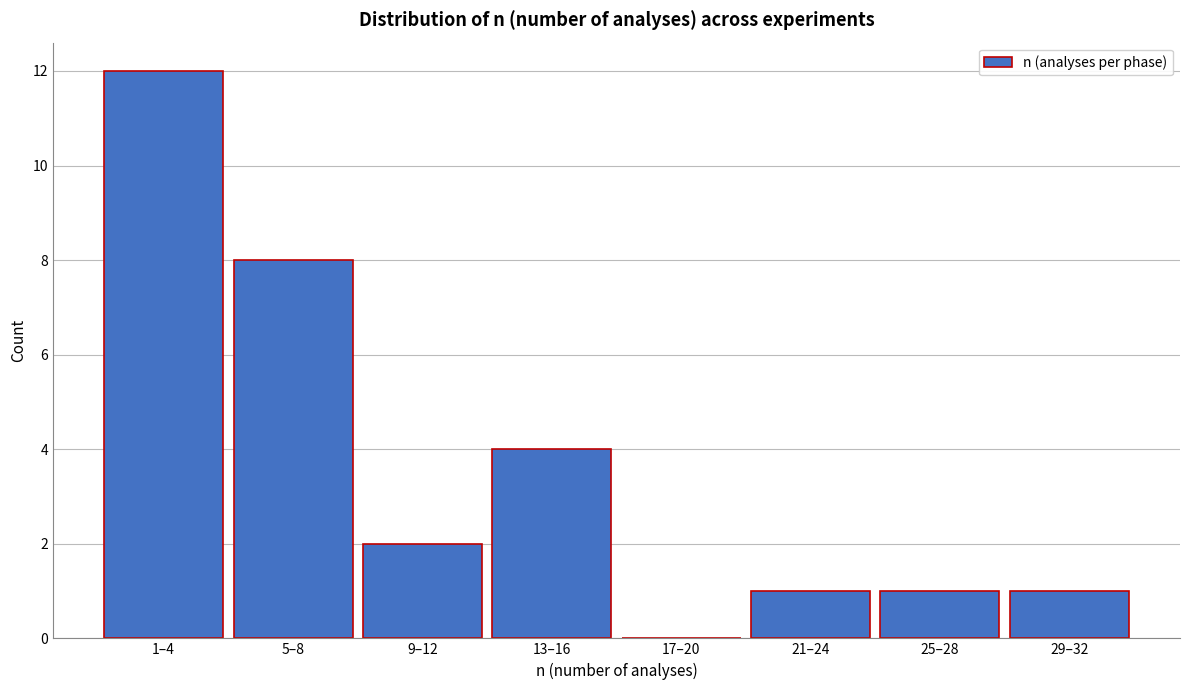

Reading left to right, what are all the values shown in this chart?

1–4=12	5–8=8	9–12=2	13–16=4	17–20=0	21–24=1	25–28=1	29–32=1